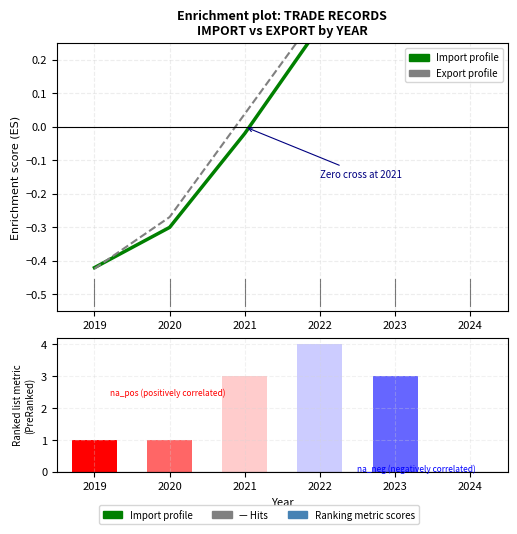

Reading left to right, extract all data points from this chart.

Import (positively correlated): -0.4	-0.3	-0.0	0.3	0.5	0.5
Export (negatively correlated): -0.4	-0.3	0.0	0.3	0.4	0.5
Ranking metric scores: 1.0	1.0	3.0	4.0	3.0	0.0